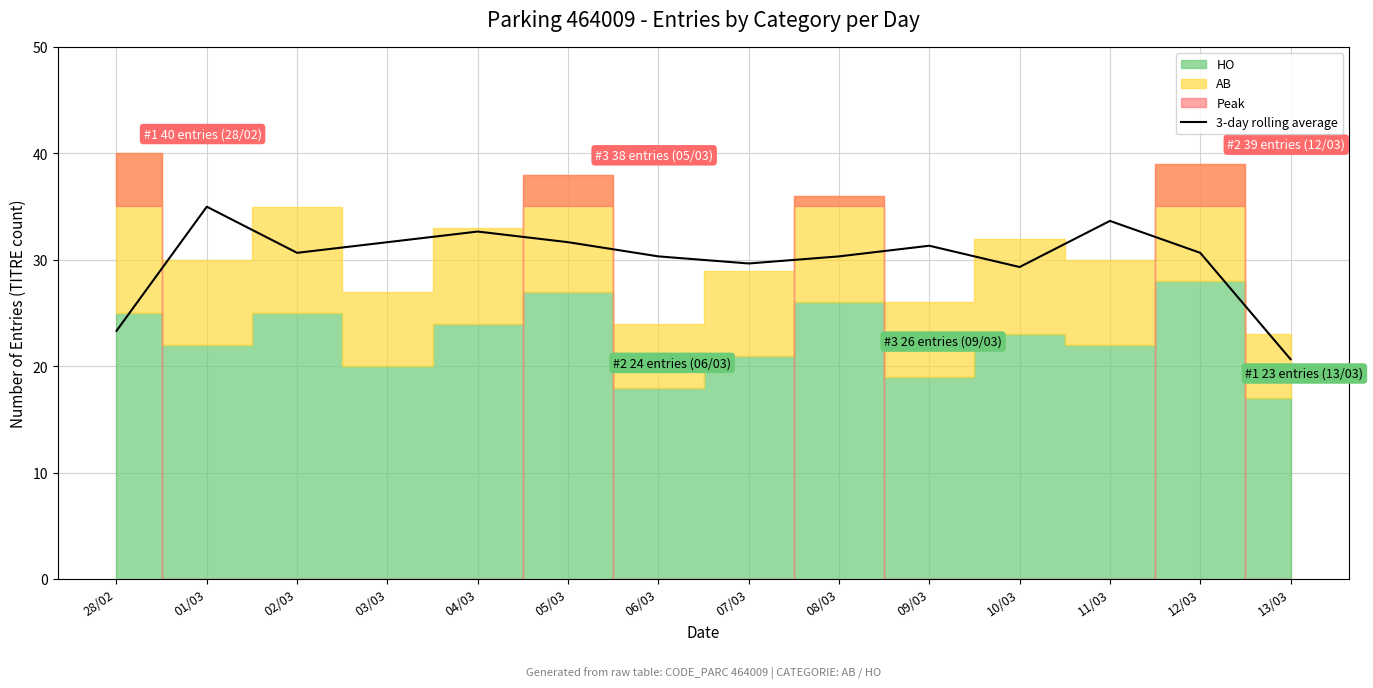

What is the sum of the values at 09/03 and 06/03?

61.7